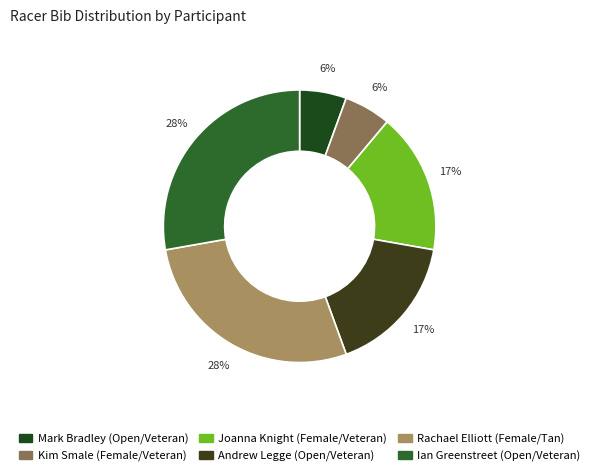

What is the smallest slice in the pie chart?

Mark Bradley (Open/Veteran)